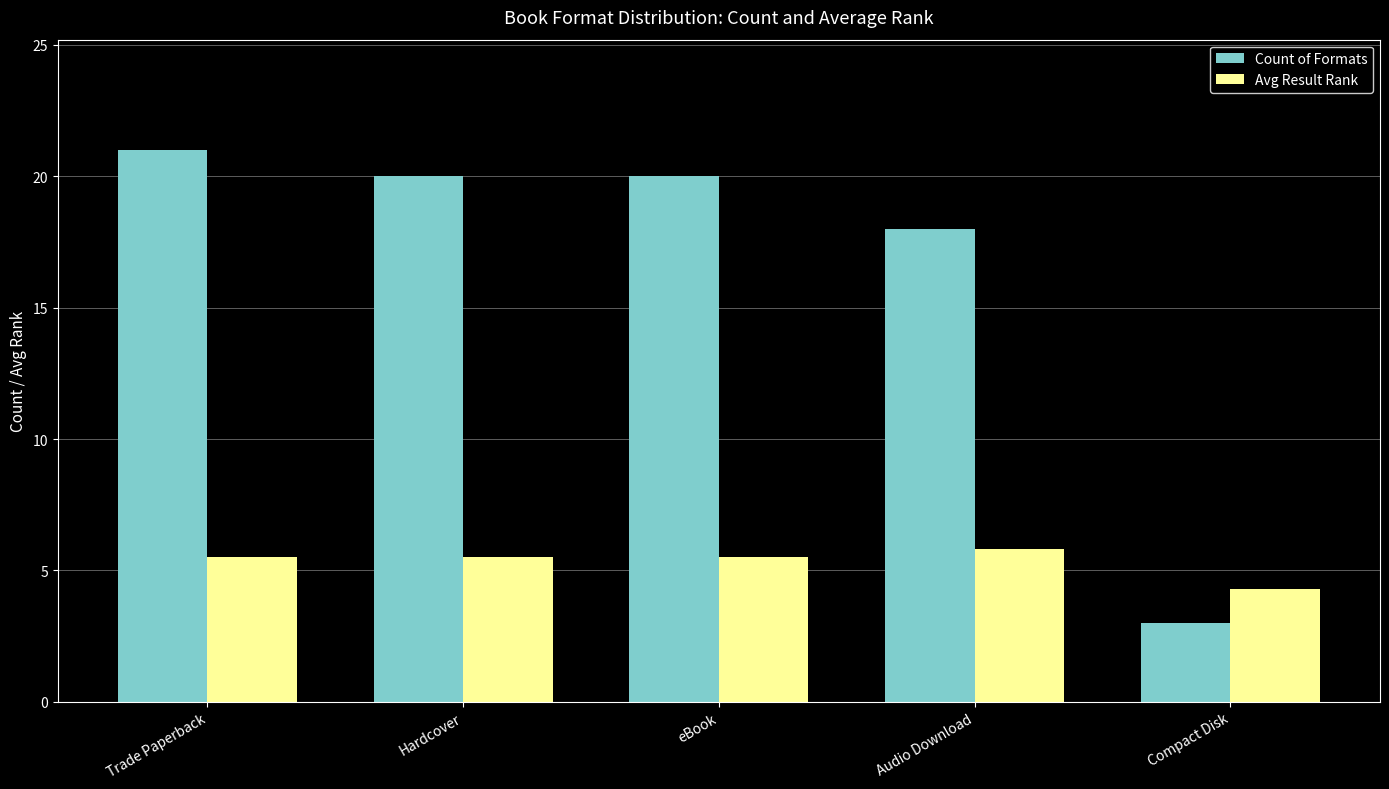

The Count of Formats series shows 29.1 at Trade Paperback. True or false?

False